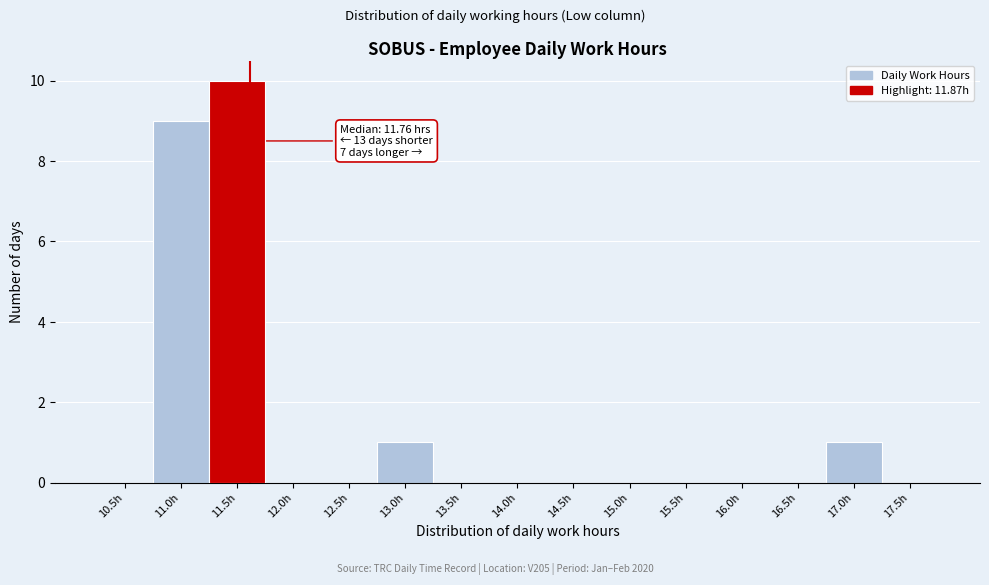

Reading right to left, what are all the values shown in this chart?

17.5h=0	17.0h=1	16.5h=0	16.0h=0	15.5h=0	15.0h=0	14.5h=0	14.0h=0	13.5h=0	13.0h=1	12.5h=0	12.0h=0	11.5h=10	11.0h=9	10.5h=0